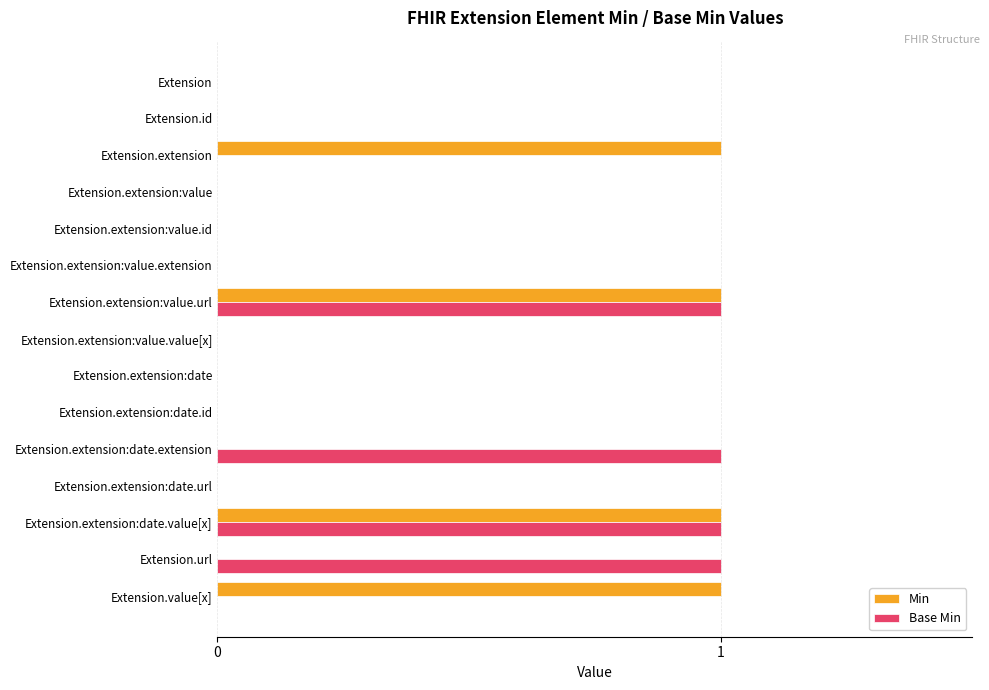

What is the sum of all Base Min values?

4